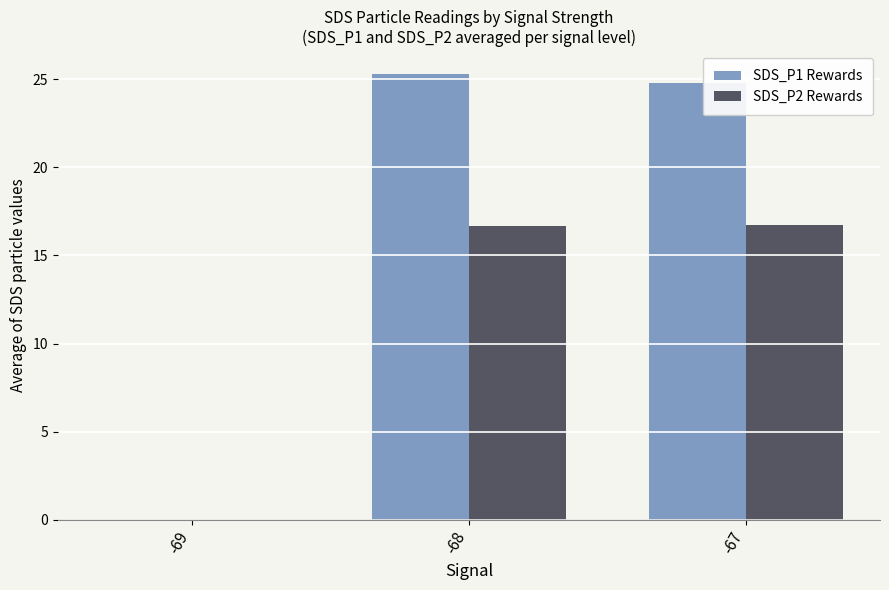

What is the sum of the SDS_P1 Rewards values at -67 and -68?

50.1